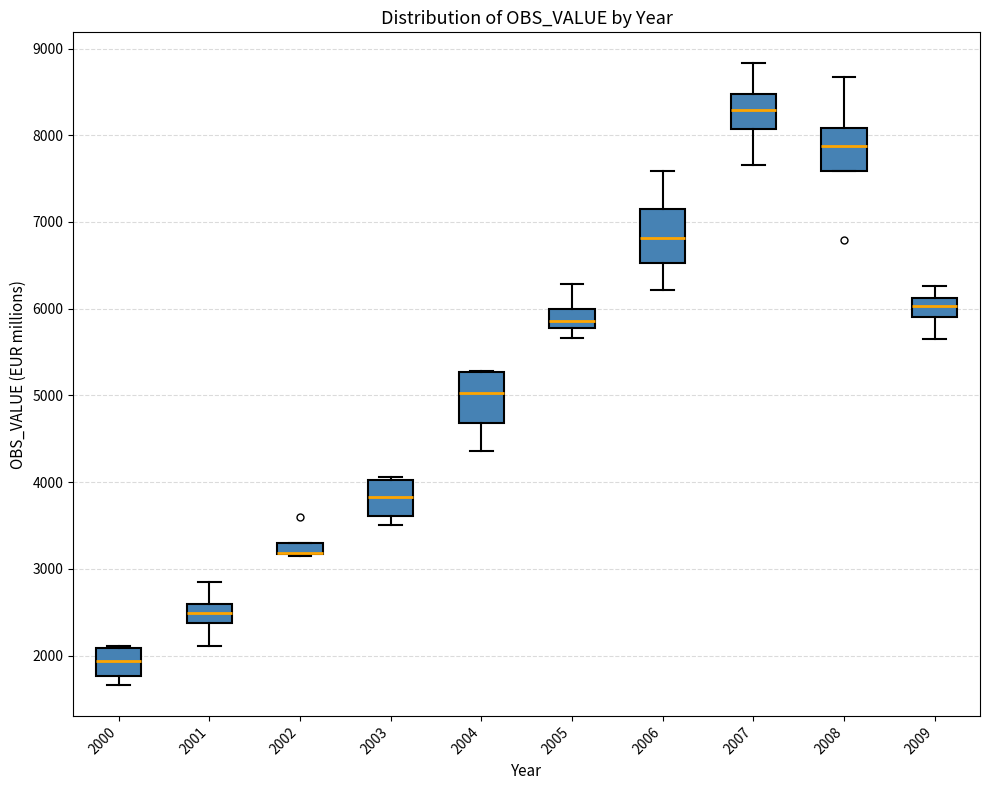

Where is the lower edge of the box at x = 2009 on the y-axis? The values are not printed on the chart, so give them approximately, as read against the axis.

5900